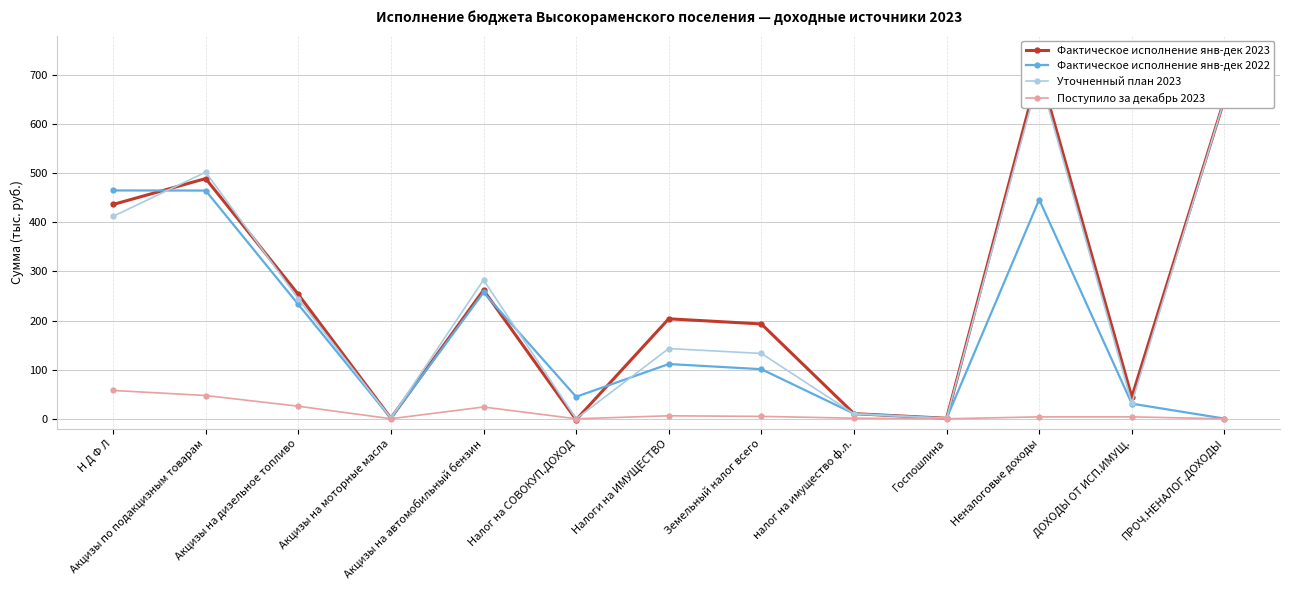

At which category does Поступило за декабрь 2023 reach its first local valley?

Акцизы на моторные масла